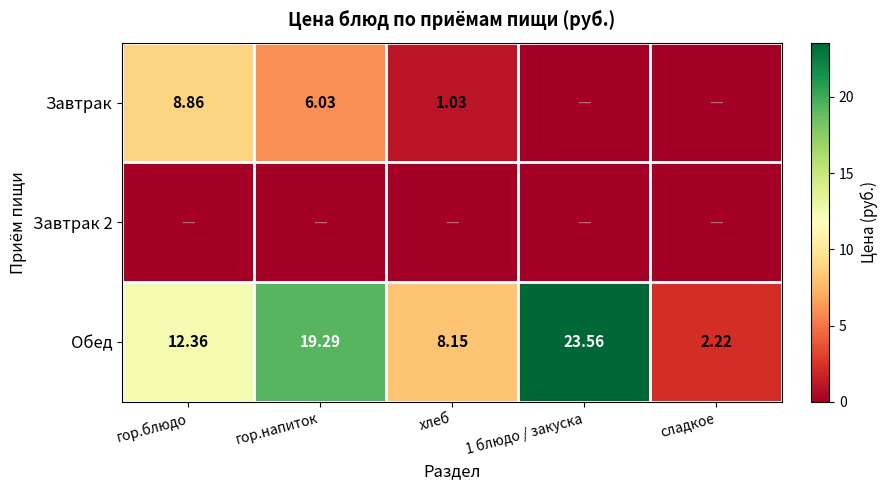

Where does the Обед series first go above 12?

гор.блюдо